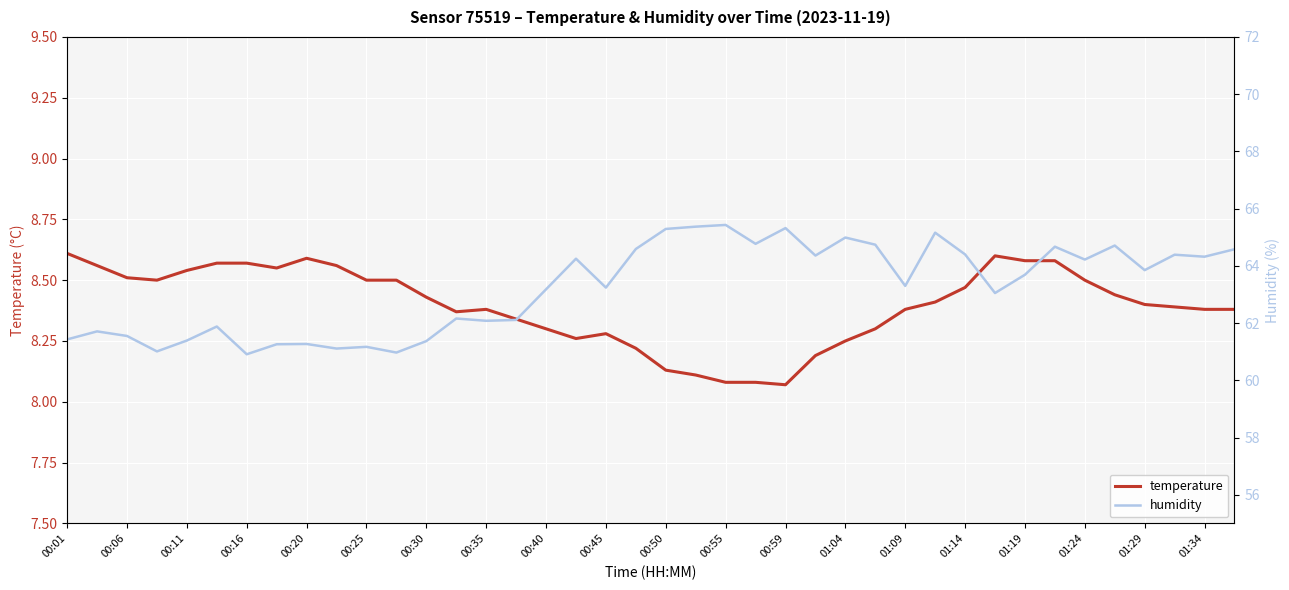

What is the difference between the humidity values at 01:19 and 00:35?

1.6